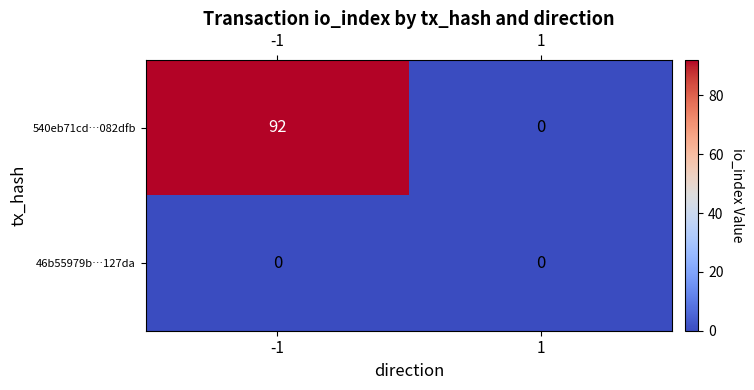

Reading left to right, what are all the values shown in this chart?

540eb71cd…082dfb: 92	0
46b55979b…127da: 0	0